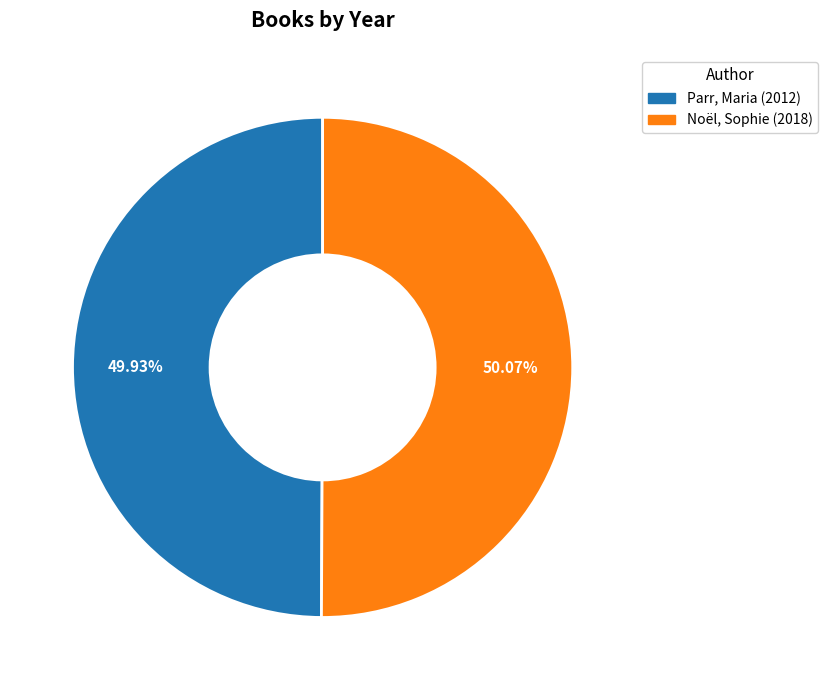

What percentage is NOT represented by Parr, Maria?

50.1%